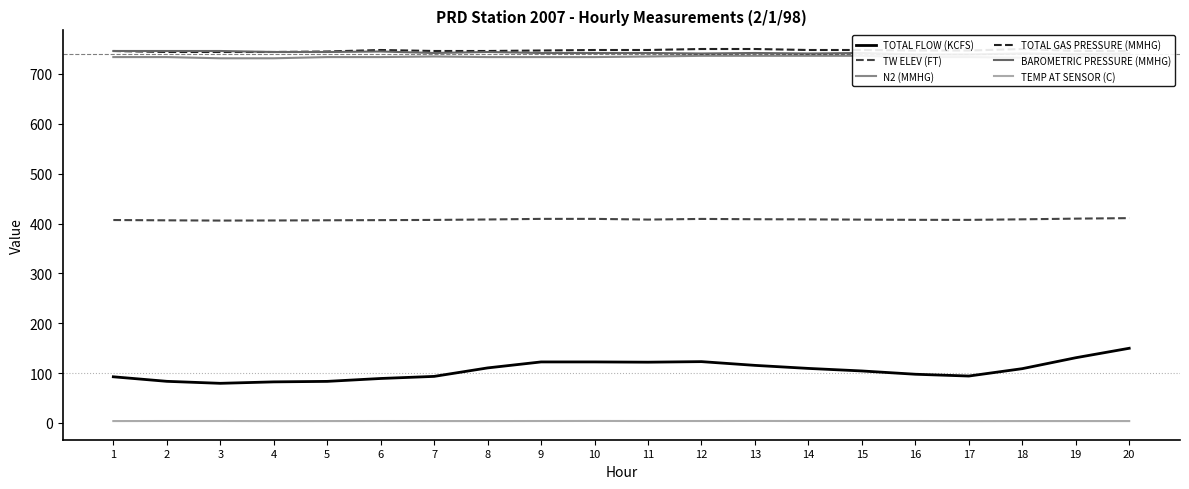

Count the number of data series in this chart.

6